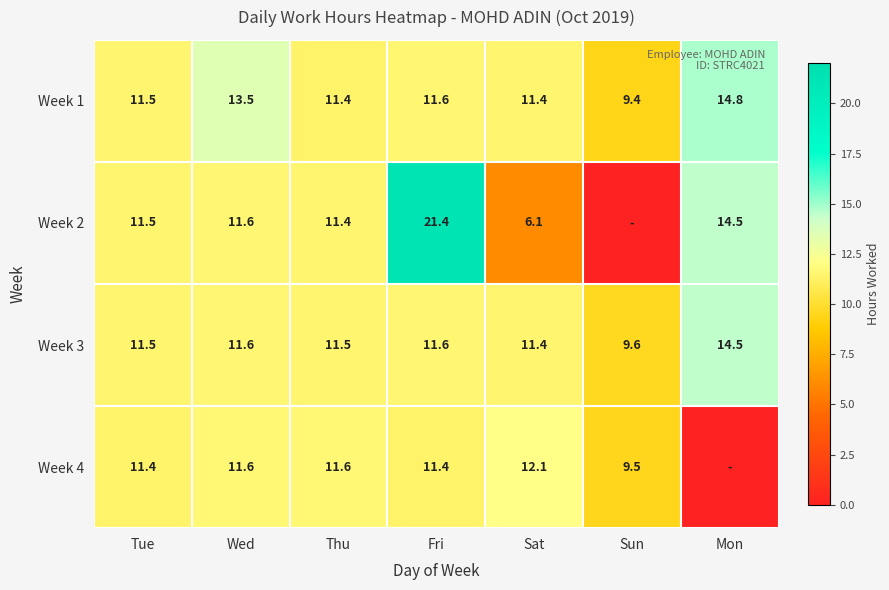

The value of Week 1 at Sun is 9.4. True or false?

True